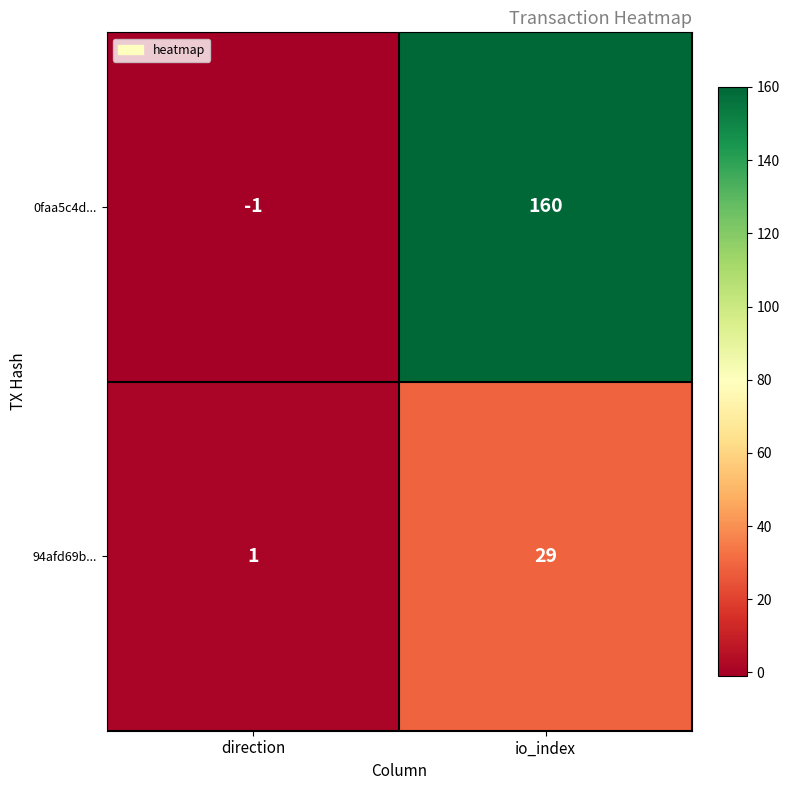

Between direction and io_index, which series saw the biggest shift?

0faa5c4d...